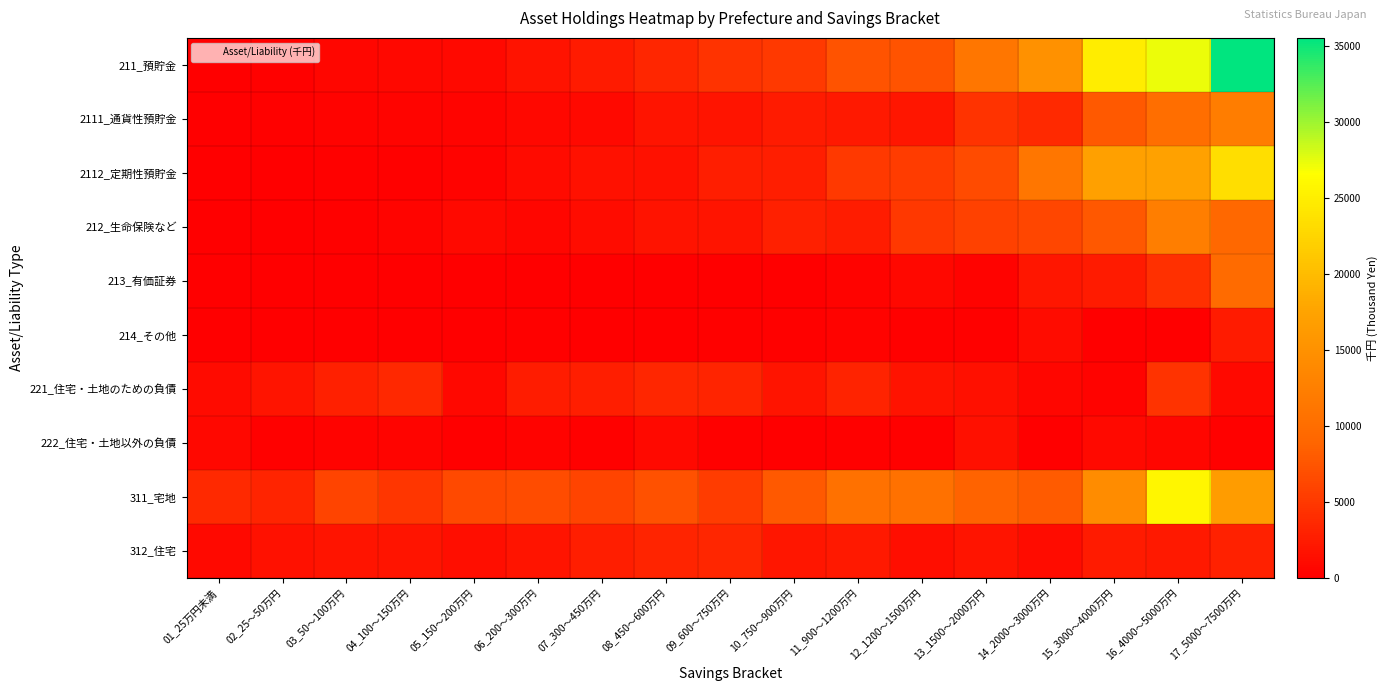

Which label corresponds to the largest value in the chart?

17_5000～7500万円